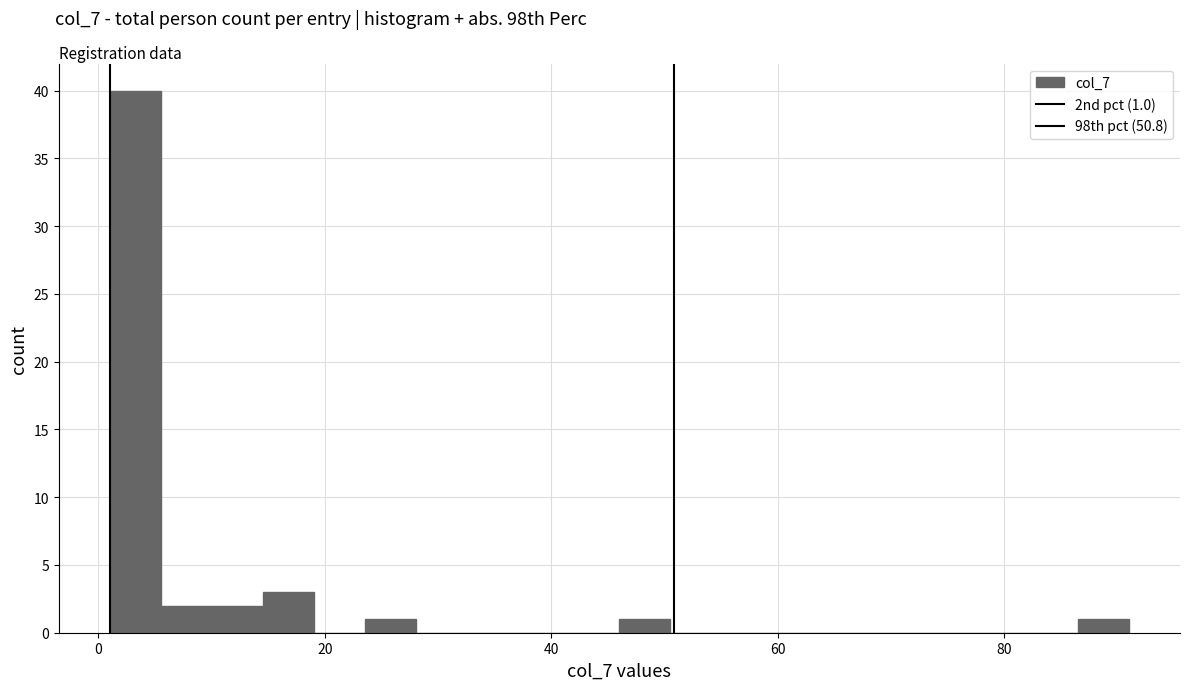

Around what value on the x-axis is the tallest bar? Give the approximate position of its centre, as read against the axis.

4